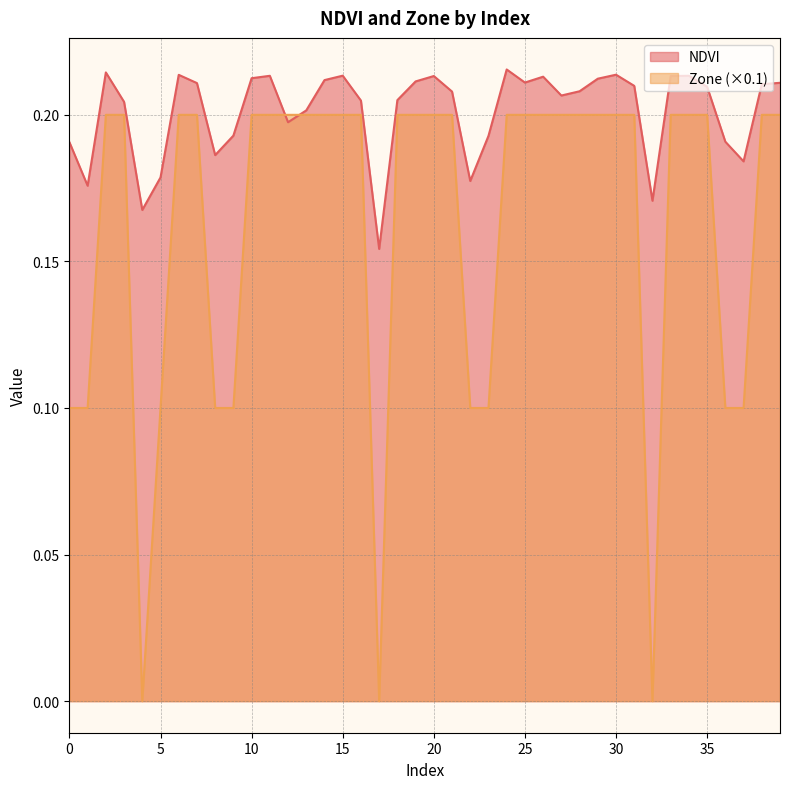

How many intersections are there between Zone and NDVI?

2